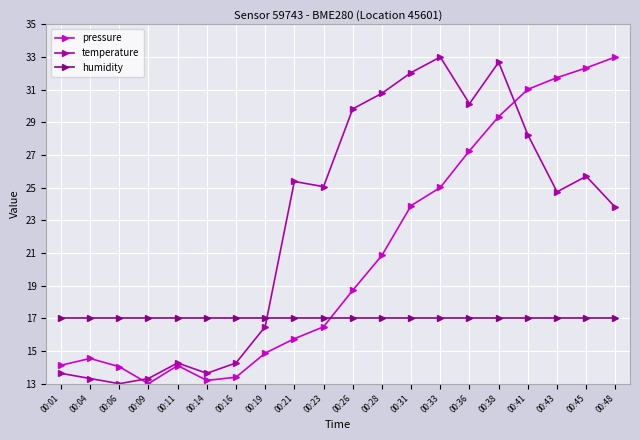

What is the spread (max minus min) of values at 00:19?

2.1